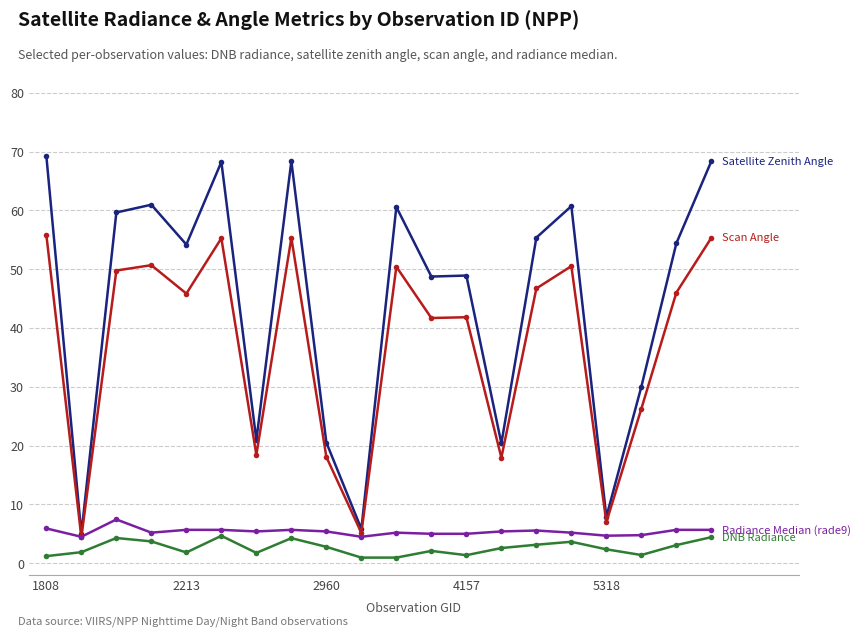

What is the maximum value shown in the chart?

69.2